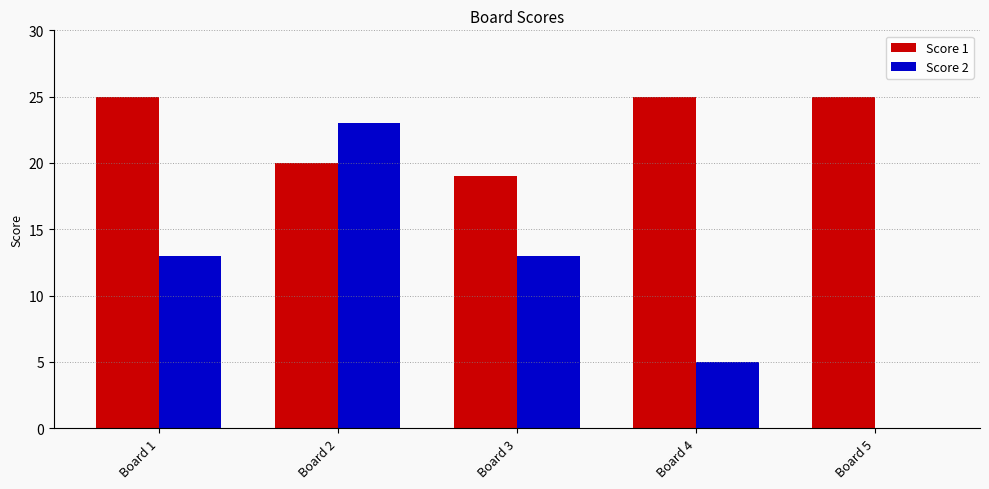

Reading left to right, transcribe all the data shown in this chart.

Score 1: Board 1=25	Board 2=20	Board 3=19	Board 4=25	Board 5=25
Score 2: Board 1=13	Board 2=23	Board 3=13	Board 4=5	Board 5=0